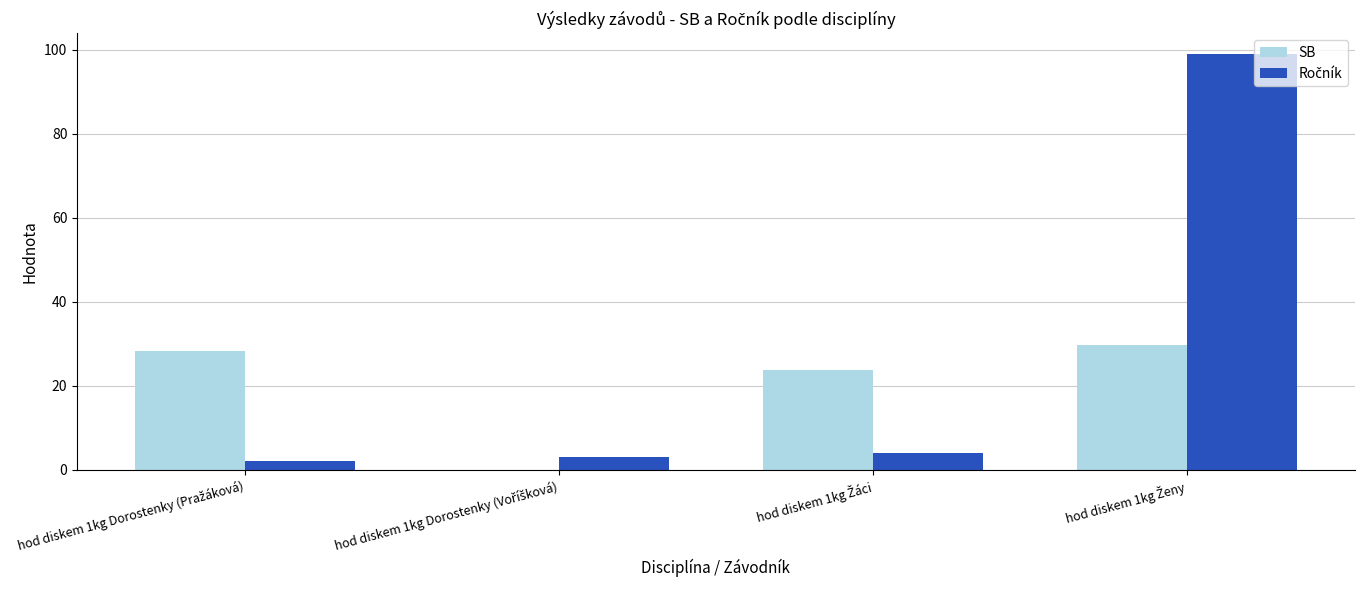

What is the sum of all SB values?

81.7